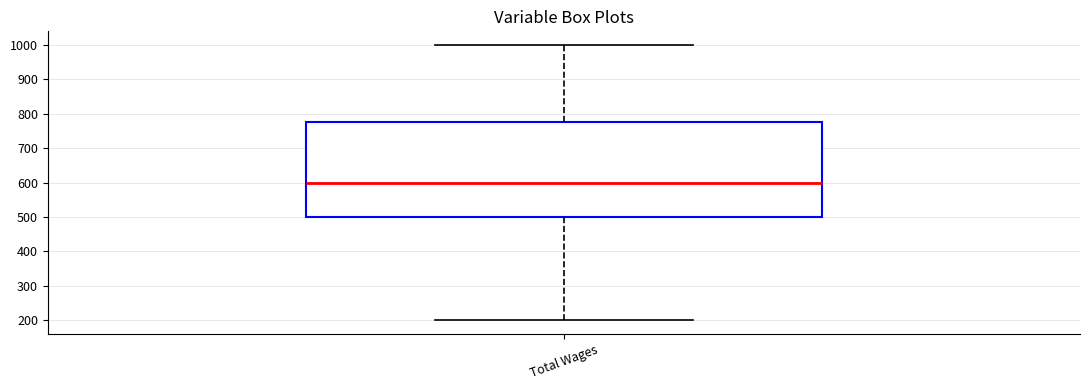

Read this box plot against the y-axis: the position of the median line, the range covered by the box, and the ends of both whiskers. The values are not printed on the chart, so give them approximately, as read against the axis.

median 600, box 500 to 780, whiskers 200 to 1000